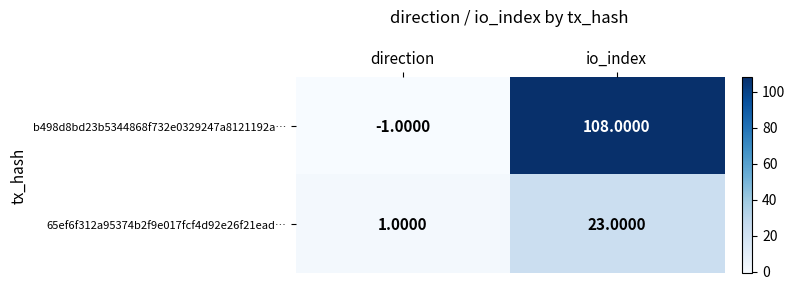

What is the sum of the b498d8bd23b5344868f732e0329247a8121192a… values at direction and io_index?

107